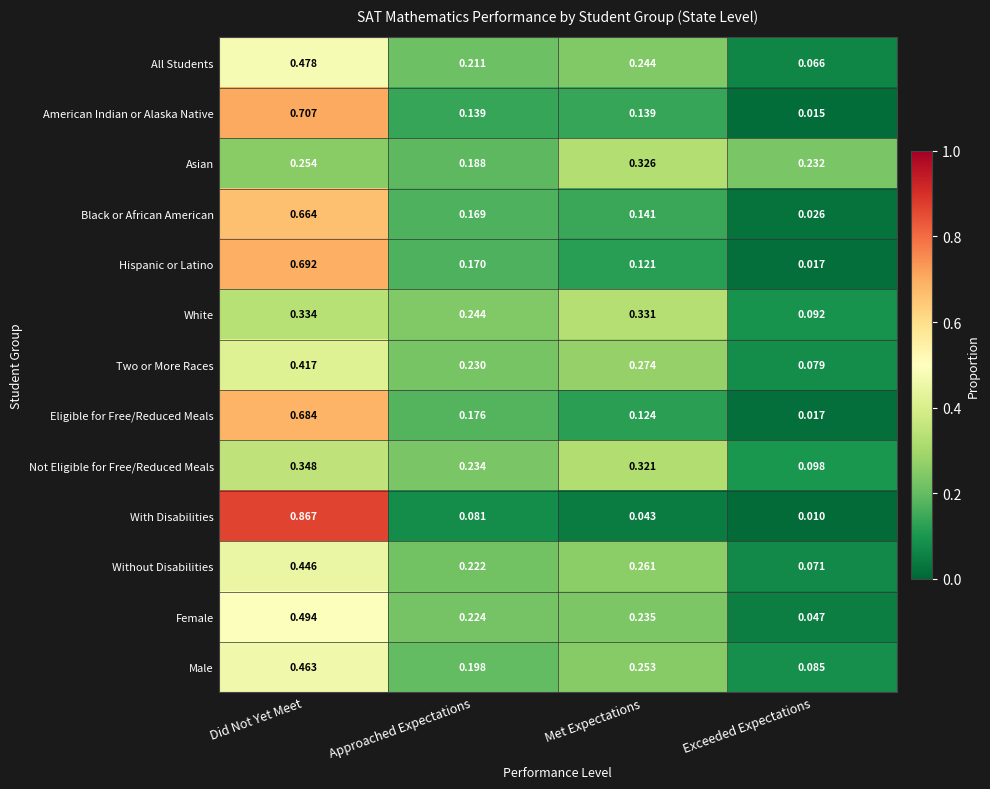

At which category is the sum across all series the highest?

Did Not Yet Meet